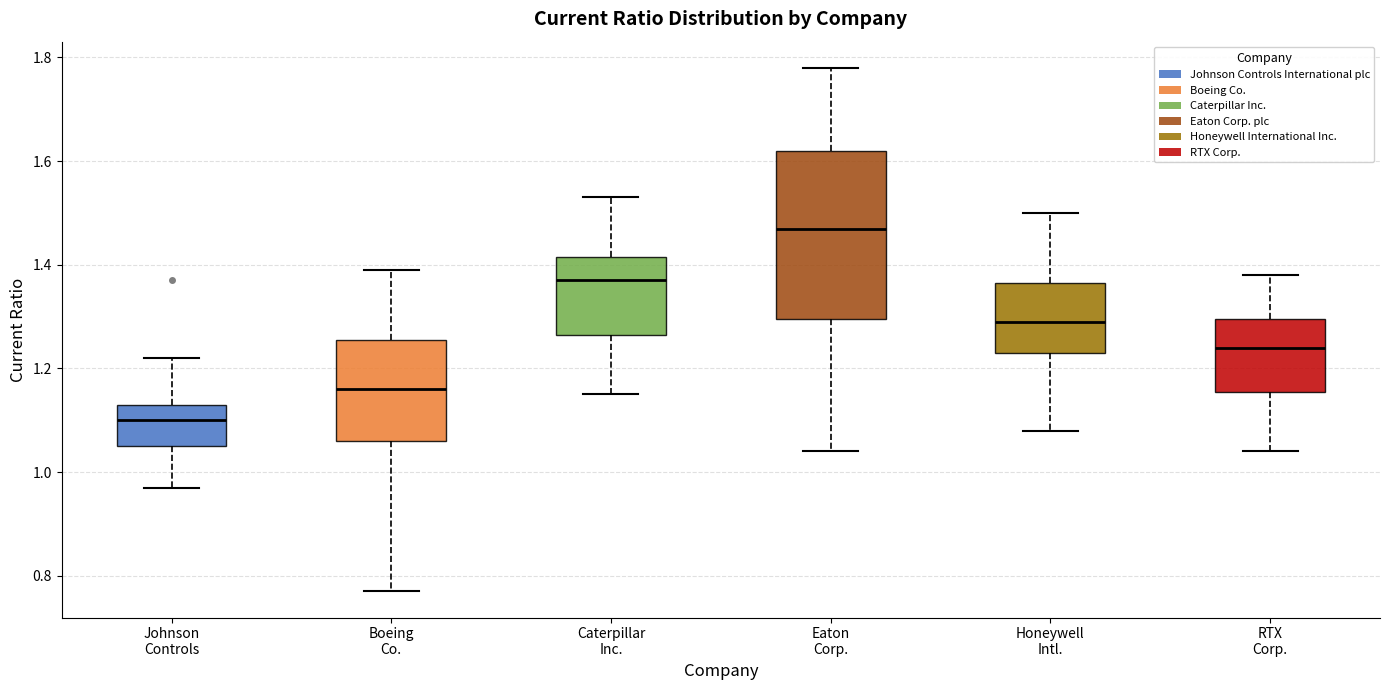

Where is the upper edge of the box for Johnson Controls on the y-axis? The values are not printed on the chart, so give them approximately, as read against the axis.

1.14